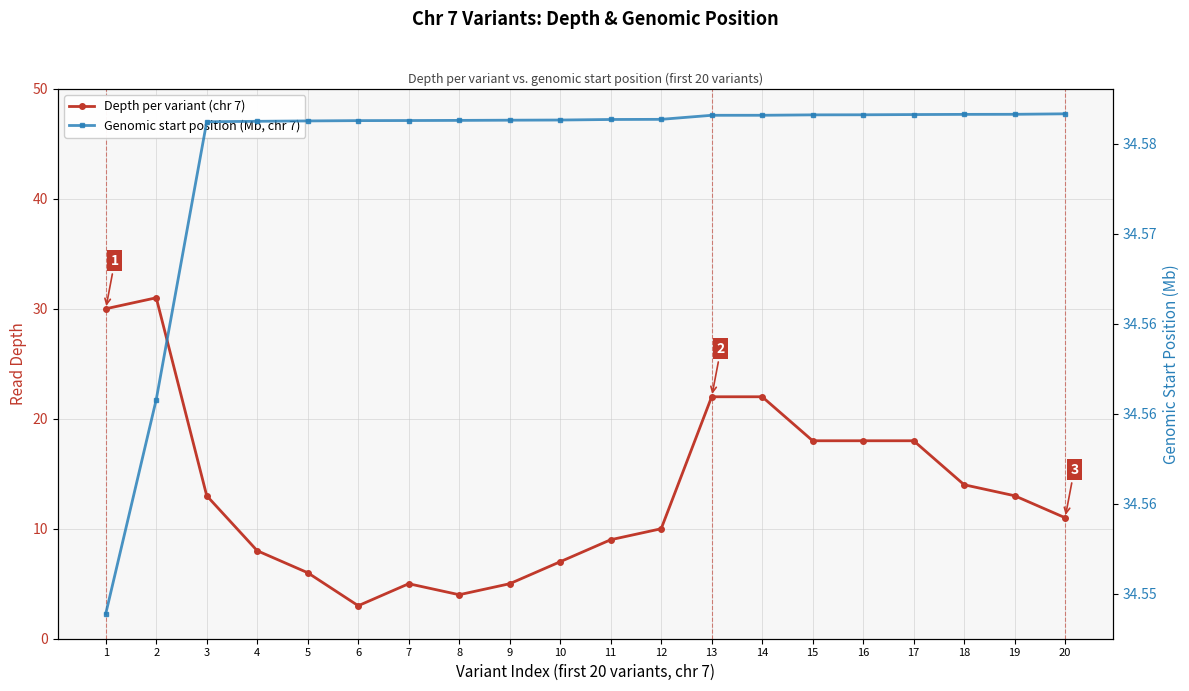

At which label does Depth per variant (chr 7) first exceed 13?

1